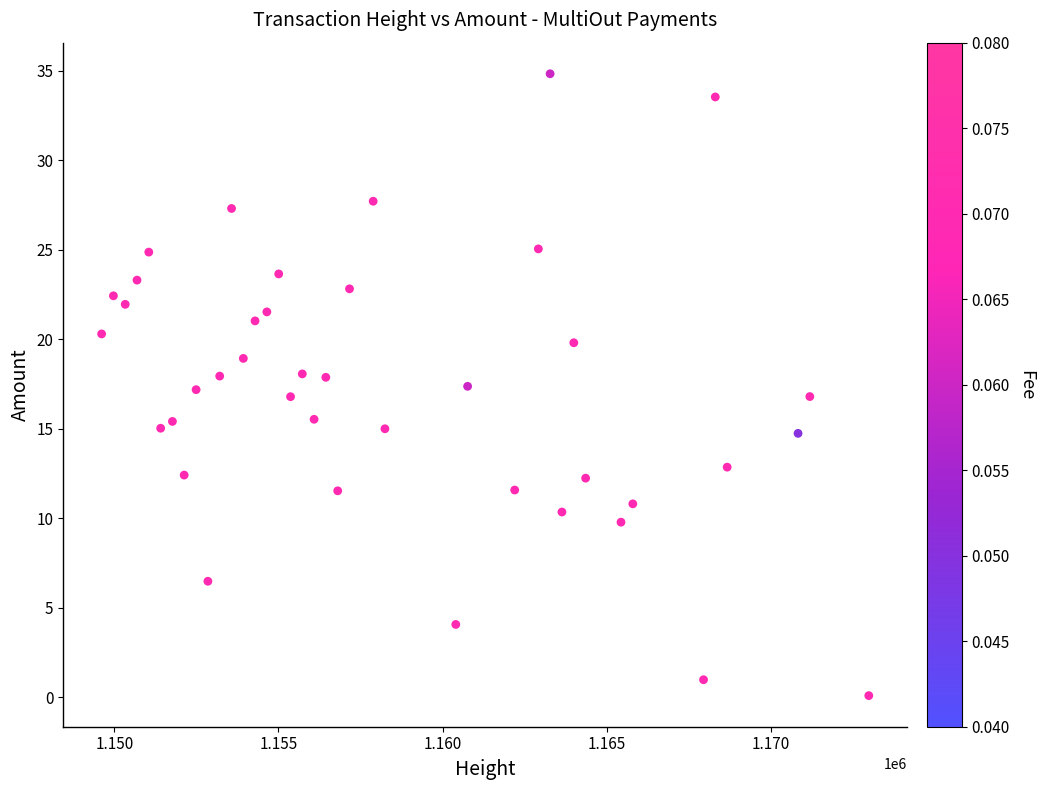

What is the range of Y values (max minus min)?

34.7